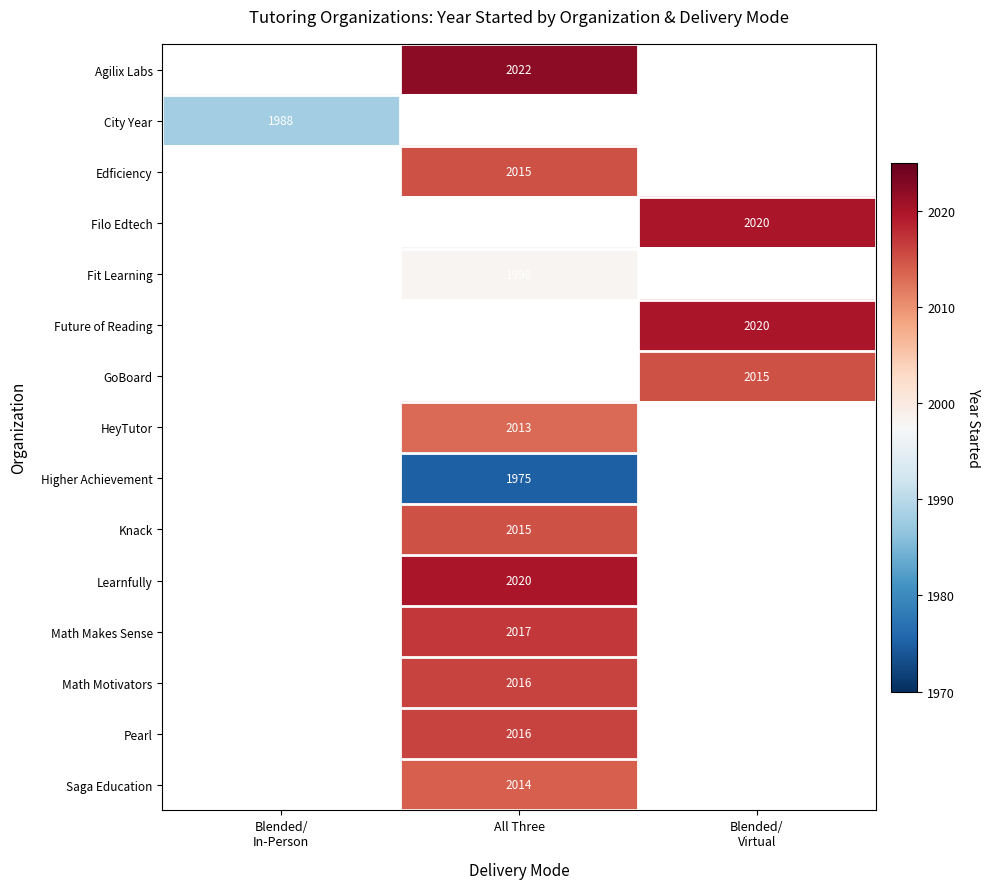

What is the spread (max minus min) of values at All Three?

47.0